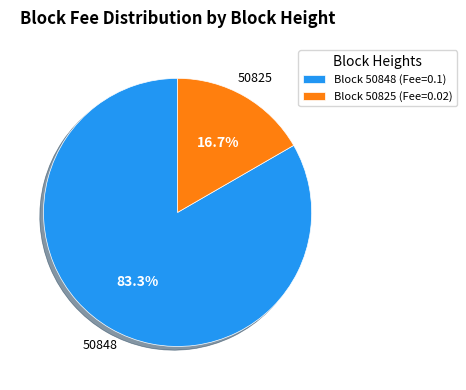

Which slice is the largest?

Block 50848 (Fee=0.1)